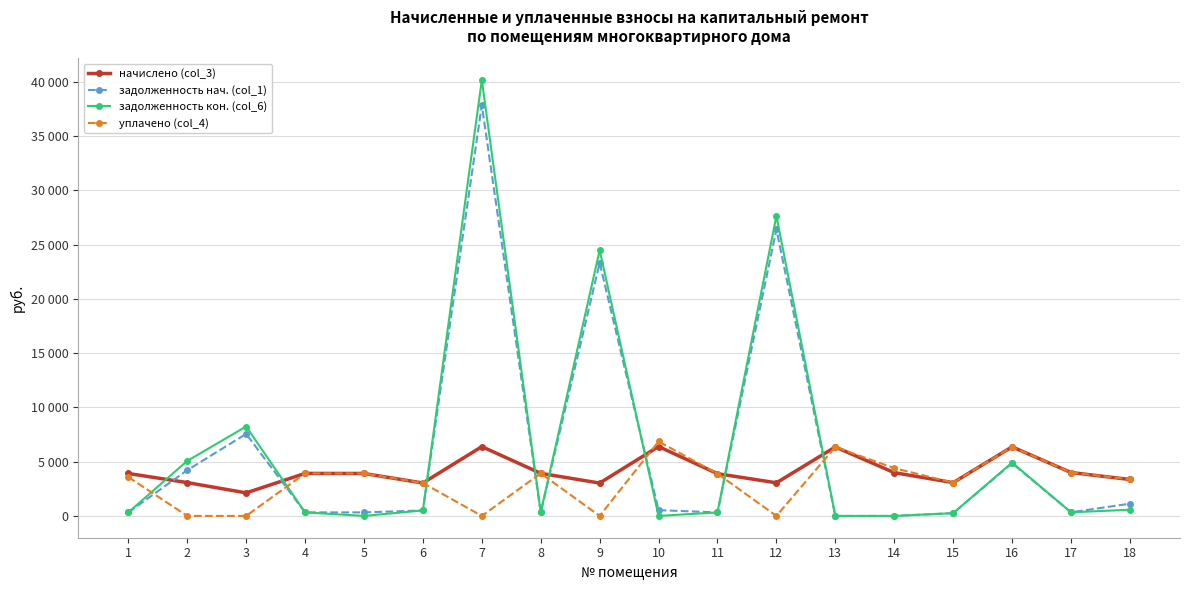

Which category has the lowest value in the уплачено (col_4) series?

2